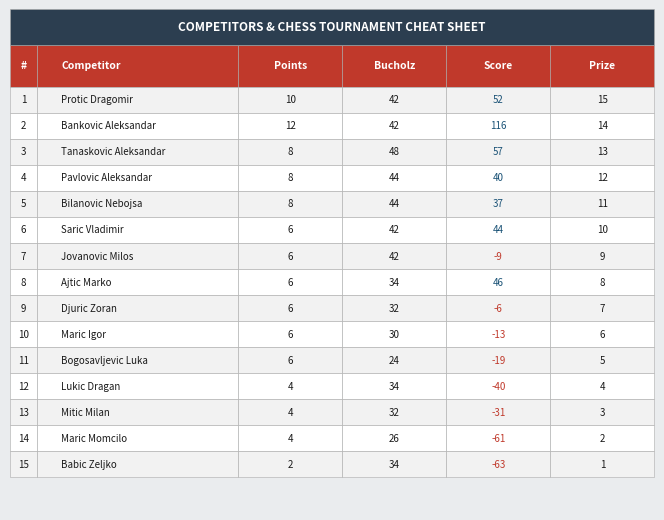

Reading left to right, list all the values displayed in this chart.

Protic Dragomir: 0=10	1=42	2=52	3=15
Bankovic Aleksandar: 0=12	1=42	2=116	3=14
Tanaskovic Aleksandar: 0=8	1=48	2=57	3=13
Pavlovic Aleksandar: 0=8	1=44	2=40	3=12
Bilanovic Nebojsa: 0=8	1=44	2=37	3=11
Saric Vladimir: 0=6	1=42	2=44	3=10
Jovanovic Milos: 0=6	1=42	2=-9	3=9
Ajtic Marko: 0=6	1=34	2=46	3=8
Djuric Zoran: 0=6	1=32	2=-6	3=7
Maric Igor: 0=6	1=30	2=-13	3=6
Bogosavljevic Luka: 0=6	1=24	2=-19	3=5
Lukic Dragan: 0=4	1=34	2=-40	3=4
Mitic Milan: 0=4	1=32	2=-31	3=3
Maric Momcilo: 0=4	1=26	2=-61	3=2
Babic Zeljko: 0=2	1=34	2=-63	3=1